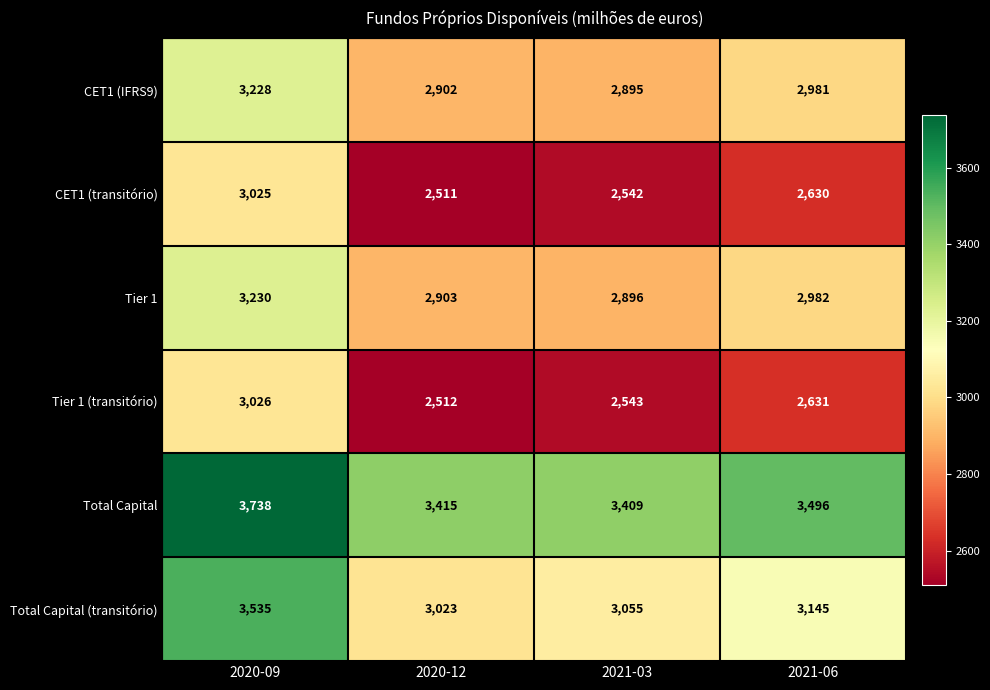

The Tier 1 (transitório) series shows 614 at 2020-12. True or false?

False